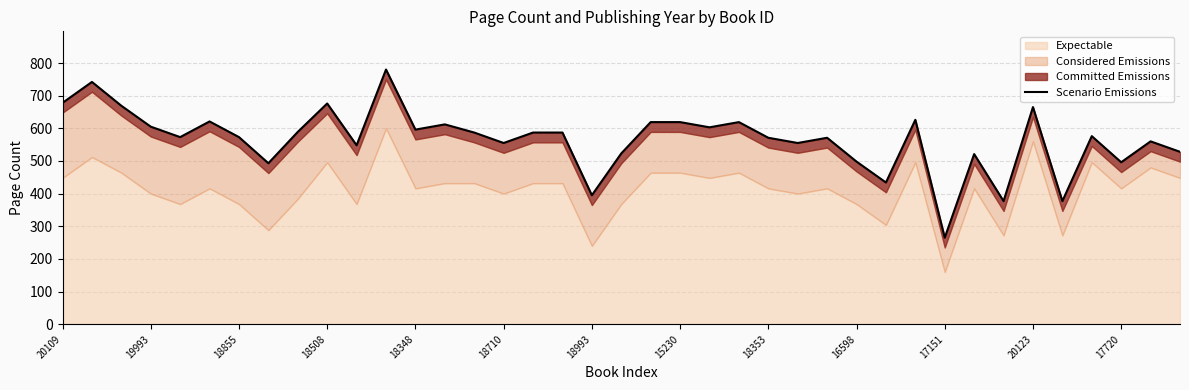

What is the difference between the values at 38 and 37?

32